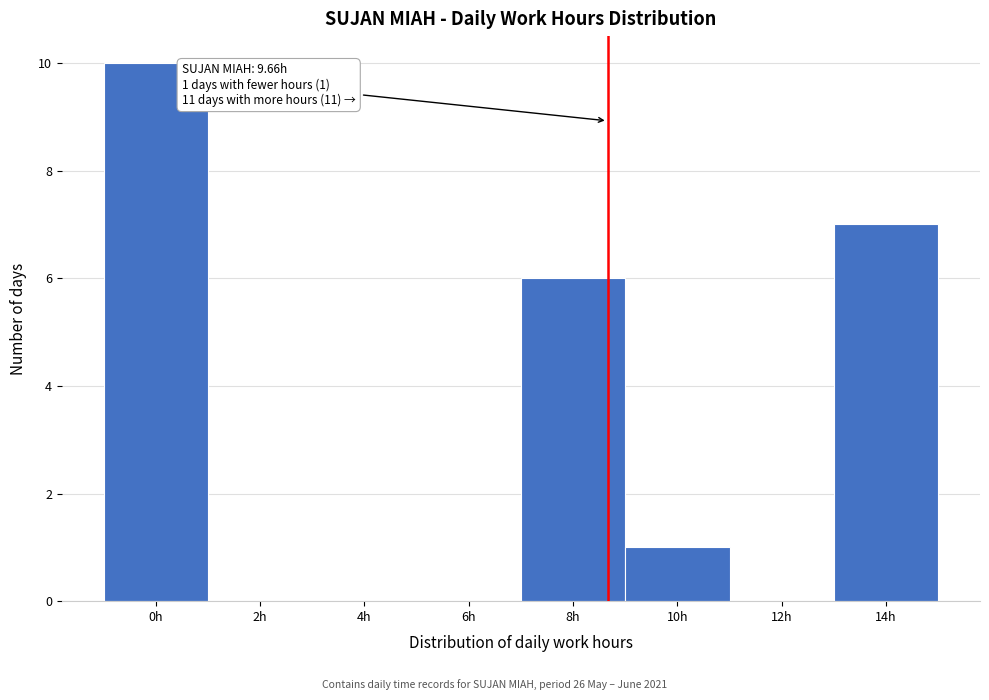

Reading left to right, transcribe all the data shown in this chart.

0h=10	2h=0	4h=0	6h=0	8h=6	10h=1	12h=0	14h=7